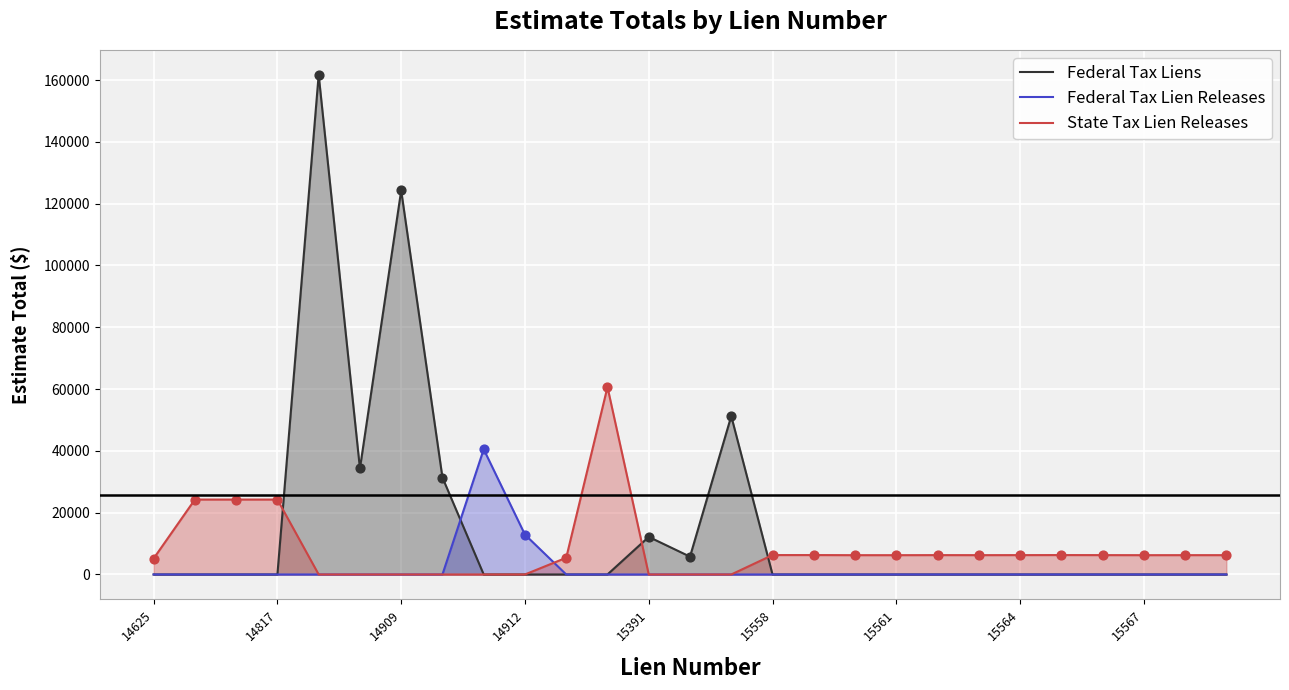

What are all the series names shown in the legend?

Federal Tax Liens, Federal Tax Lien Releases, State Tax Lien Releases